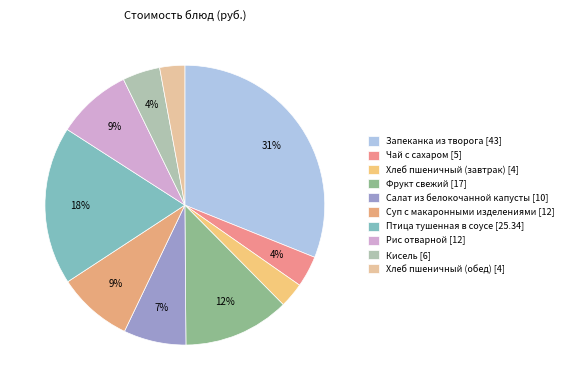

To the nearest percent, what percentage of the pie is Суп с макаронными изделениями?

9%